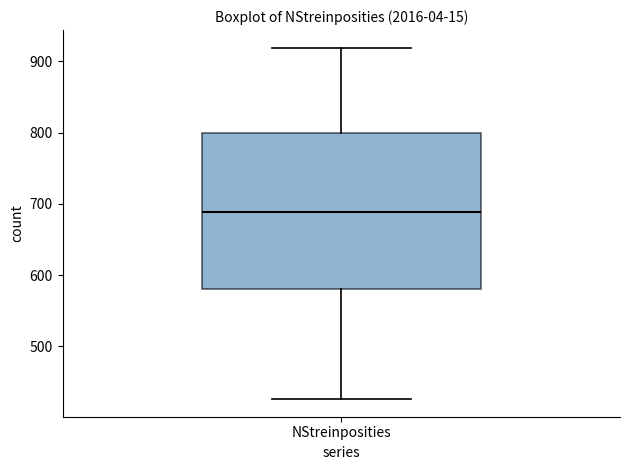

Where is the upper edge of the box for NStreinposities on the y-axis? The values are not printed on the chart, so give them approximately, as read against the axis.

800